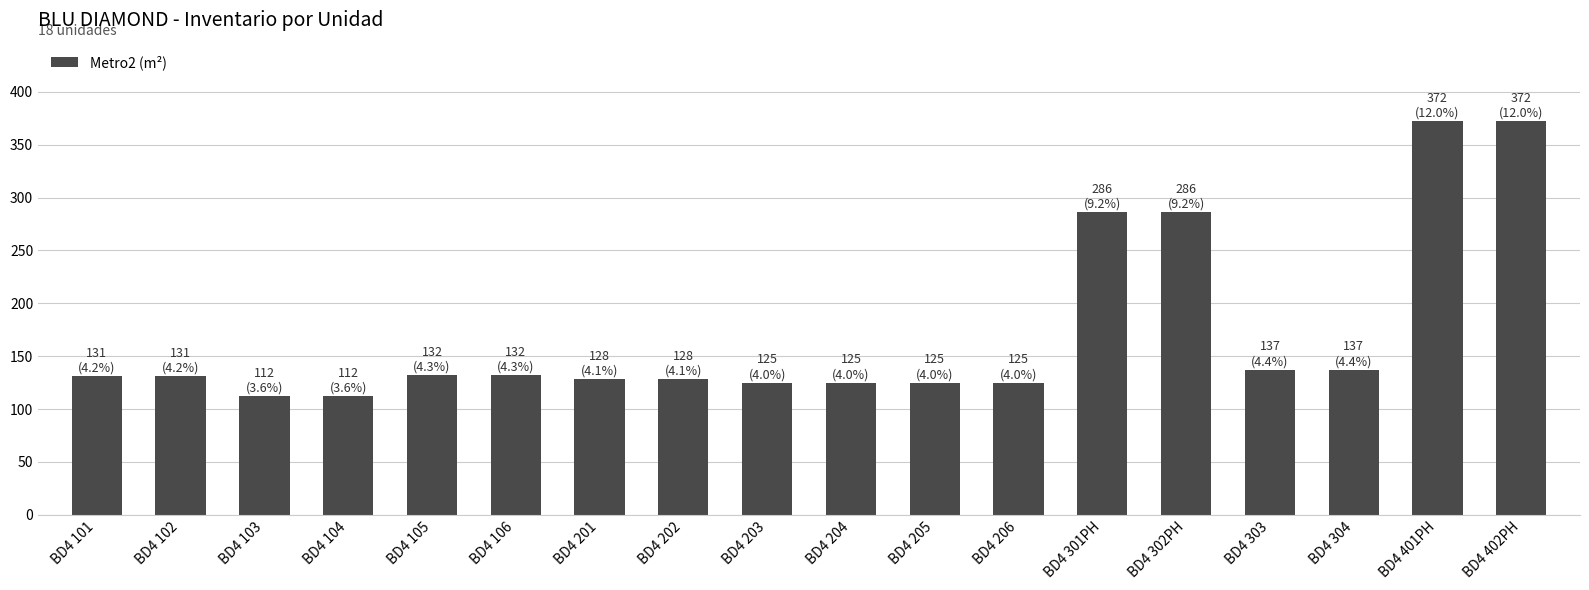

Does the chart contain any negative values?

No